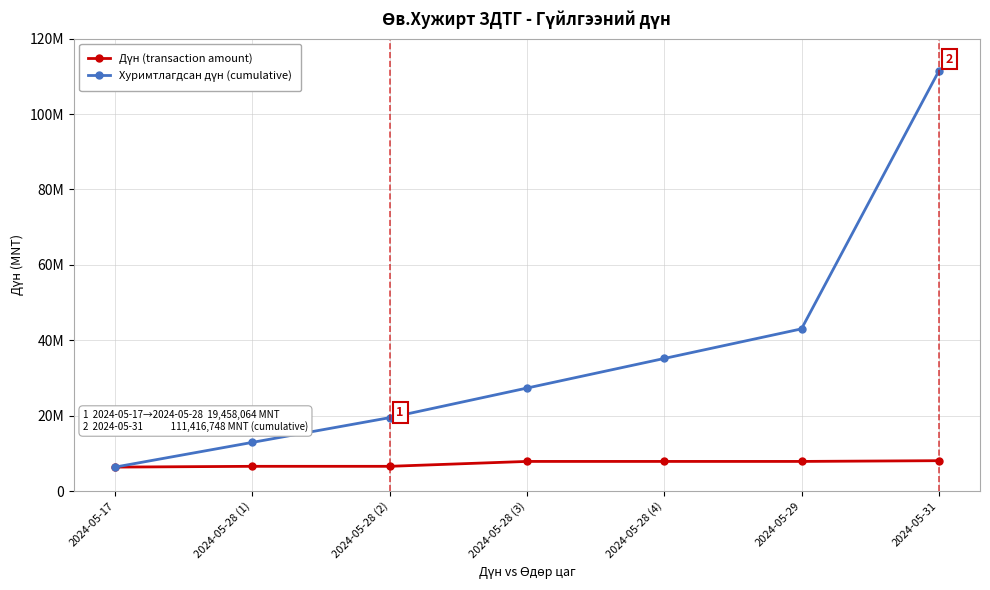

True or false: Дүн (transaction amount) has more than 0 interior local peaks.

False